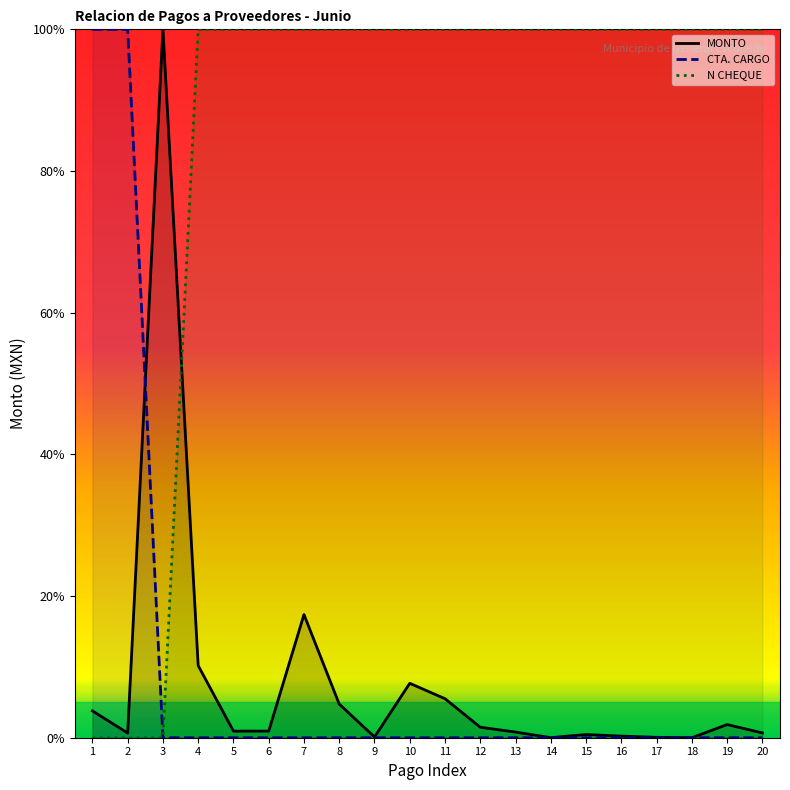

Where does the N CHEQUE series first go above 99?

4